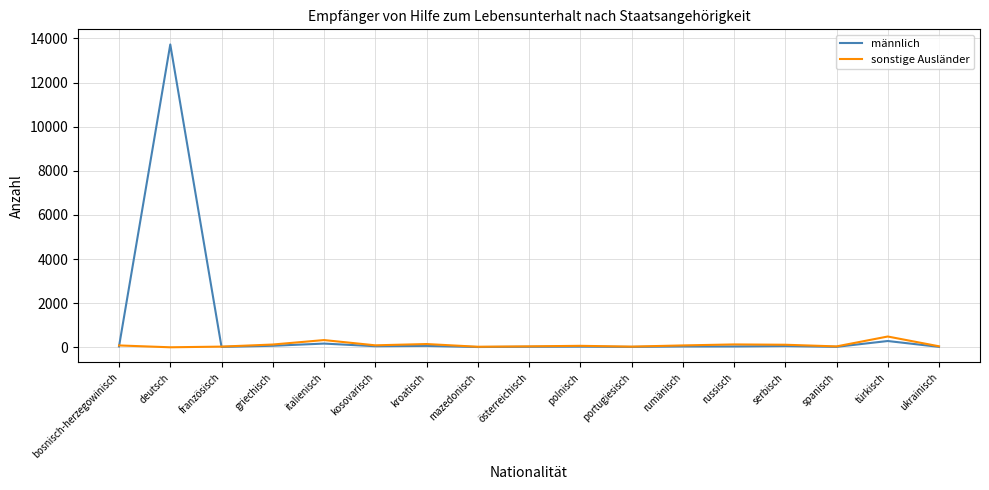

Is the value of sonstige Ausländer at österreichisch greater than the value of männlich at deutsch?

No